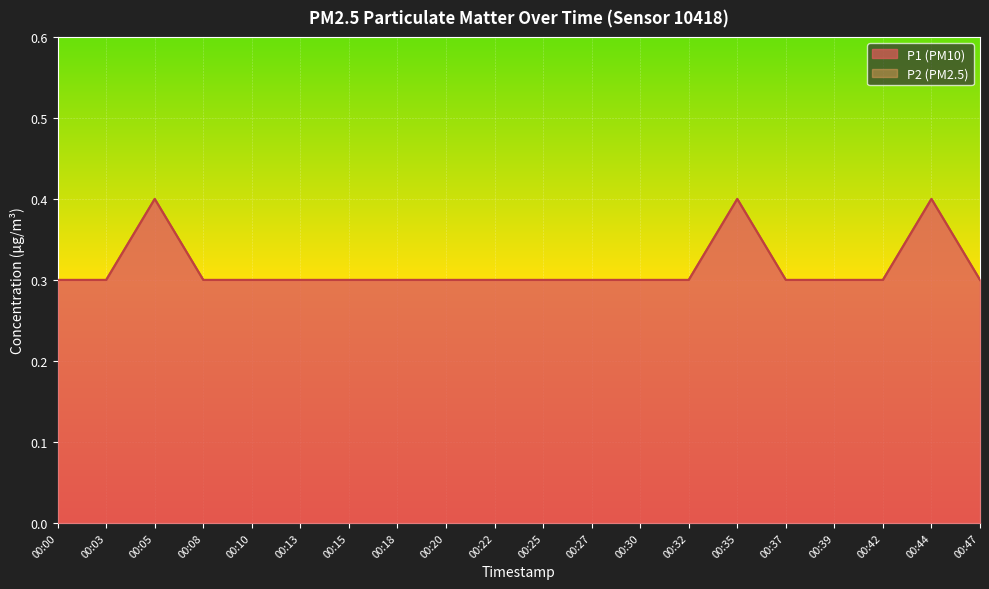

How many lines are shown in the chart?

2